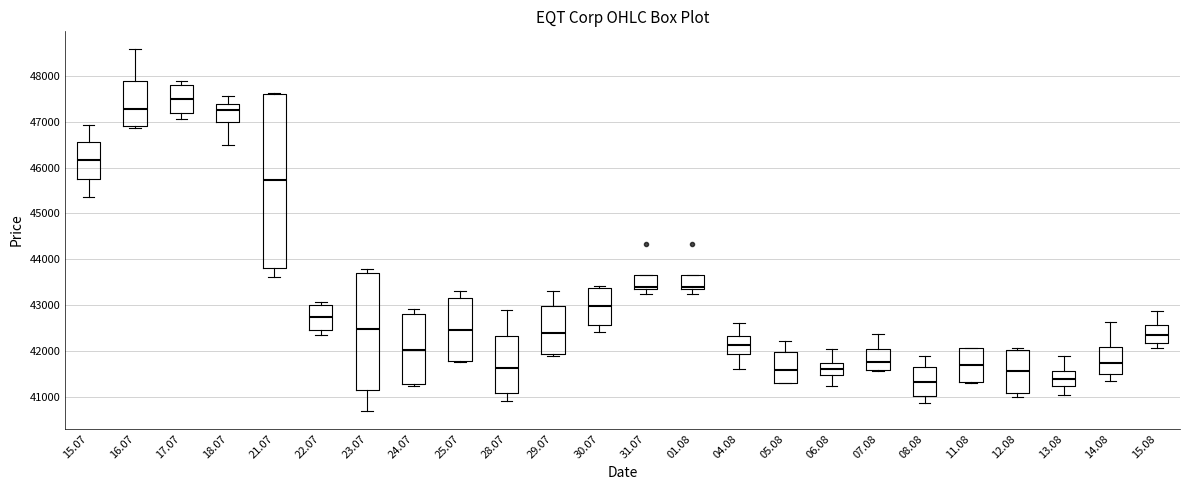

Reading left to right, transcribe this box plot: for each box, give where its median line is, the range the box spans, and where its two whiskers end, as read against the y-axis. The values are not printed on the chart, so give them approximately, as read against the axis.

15.07: median 46200, box 45800 to 46600, whiskers 45400 to 46900
16.07: median 47300, box 46900 to 47900, whiskers 46900 (just below the box's lower edge) to 48600
17.07: median 47500, box 47200 to 47800, whiskers 47100 to 47900
18.07: median 47200, box 47000 to 47400, whiskers 46500 to 47500
21.07: median 45700, box 43800 to 47600, whiskers 43600 to 47600
22.07: median 42700, box 42500 to 43000, whiskers 42400 to 43100
23.07: median 42500, box 41200 to 43700, whiskers 40700 to 43800
24.07: median 42000, box 41300 to 42800, whiskers 41200 to 42900
25.07: median 42500, box 41800 to 43200, whiskers 41800 to 43300
28.07: median 41600, box 41100 to 42300, whiskers 40900 to 42900
29.07: median 42400, box 41900 to 43000, whiskers 41900 to 43300
30.07: median 43000, box 42600 to 43400, whiskers 42400 to 43400 (just above the box's upper edge)
31.07: median 43400, box 43300 to 43700, whiskers 43200 to 43700
01.08: median 43400, box 43300 to 43700, whiskers 43200 to 43700
04.08: median 42100, box 41900 to 42300, whiskers 41600 to 42600
05.08: median 41600, box 41300 to 42000, whiskers 41300 to 42200
06.08: median 41600, box 41500 to 41800, whiskers 41200 to 42000
07.08: median 41800, box 41600 to 42000, whiskers 41600 to 42400
08.08: median 41300, box 41000 to 41700, whiskers 40900 to 41900
11.08: median 41700, box 41300 to 42100, whiskers 41300 to 42100
12.08: median 41600, box 41100 to 42000, whiskers 41000 to 42100
13.08: median 41400, box 41200 to 41600, whiskers 41000 to 41900
14.08: median 41700, box 41500 to 42100, whiskers 41300 to 42600
15.08: median 42400, box 42200 to 42600, whiskers 42100 to 42900